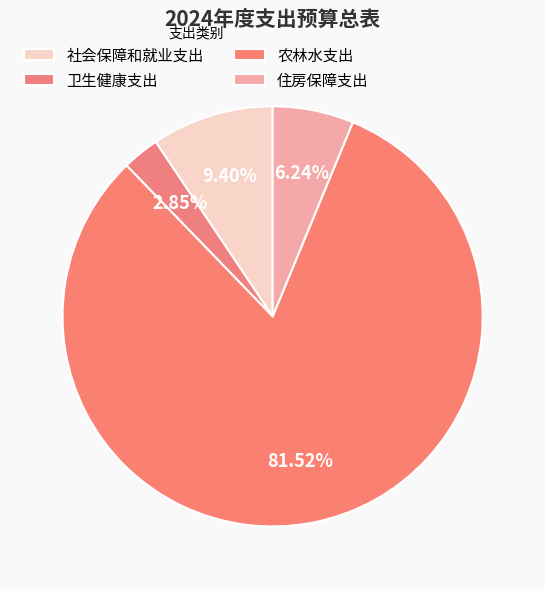

Which slice is the largest?

农林水支出